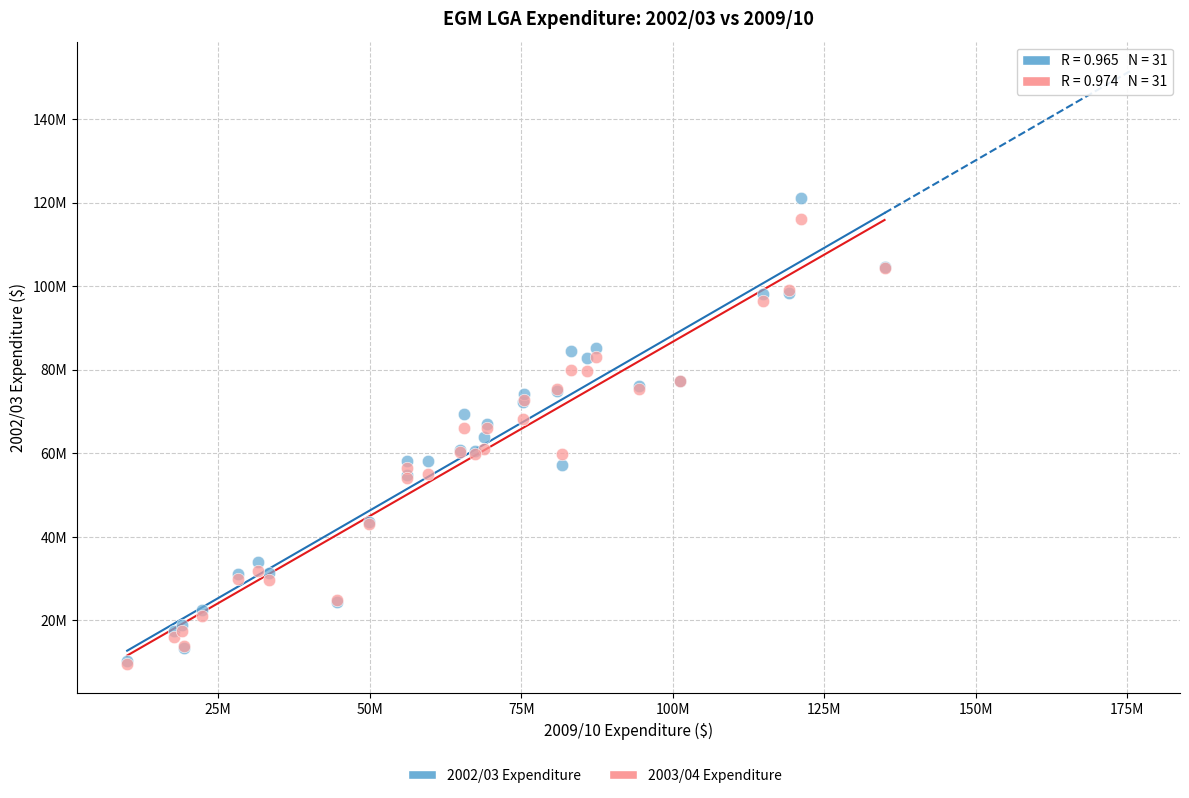

Which series has the largest Y range (max minus min)?

2002/03 Expenditure